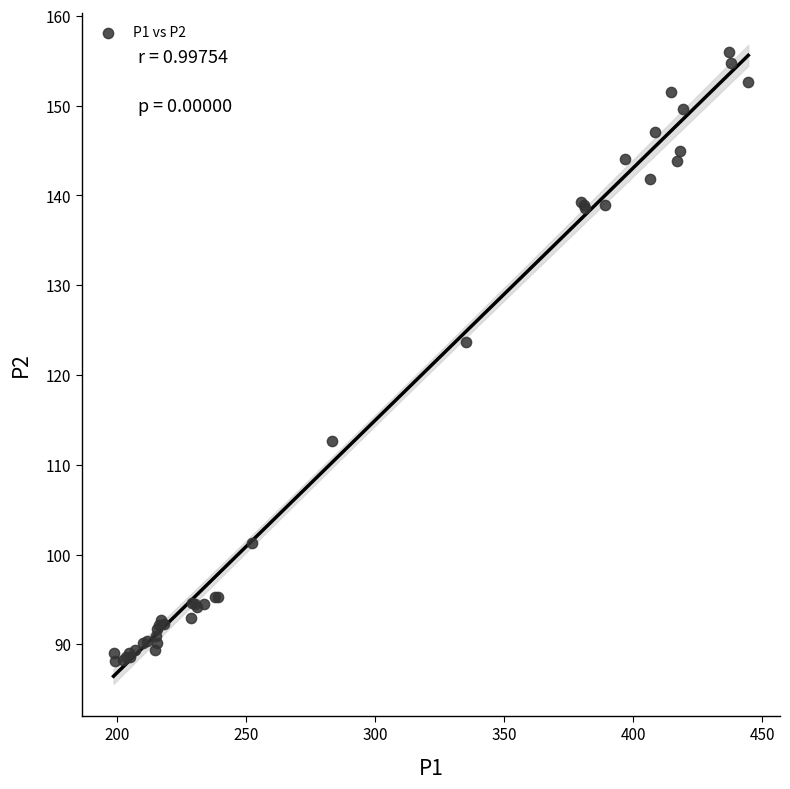

What Y value in the scatter plot is closest to 122?

123.7